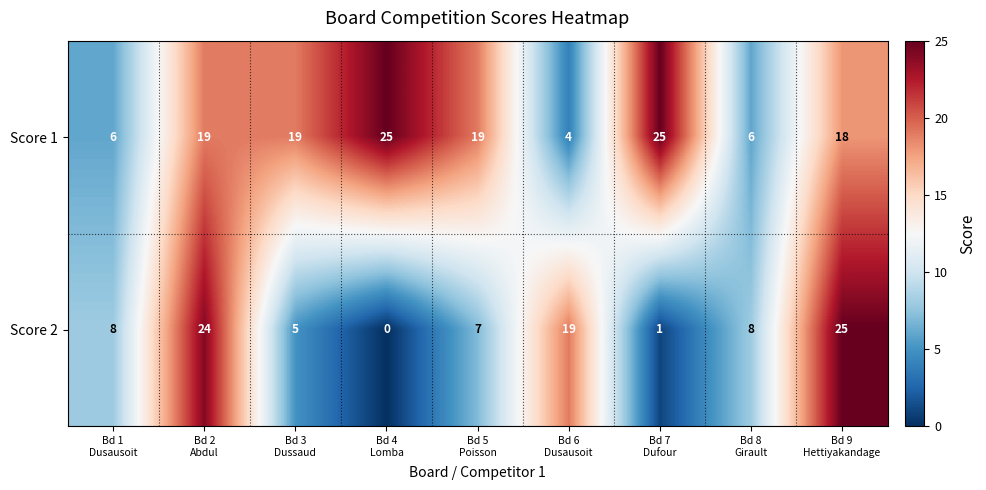

What is the minimum value for Score 1?

4